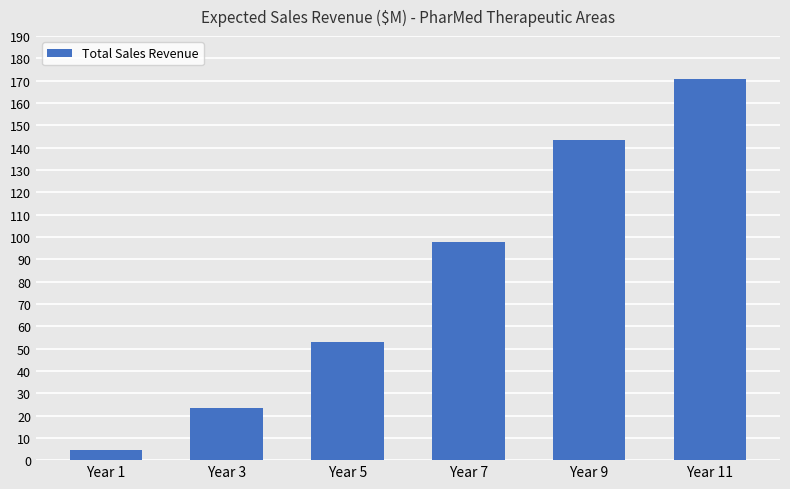

How many categories are shown in the chart?

6